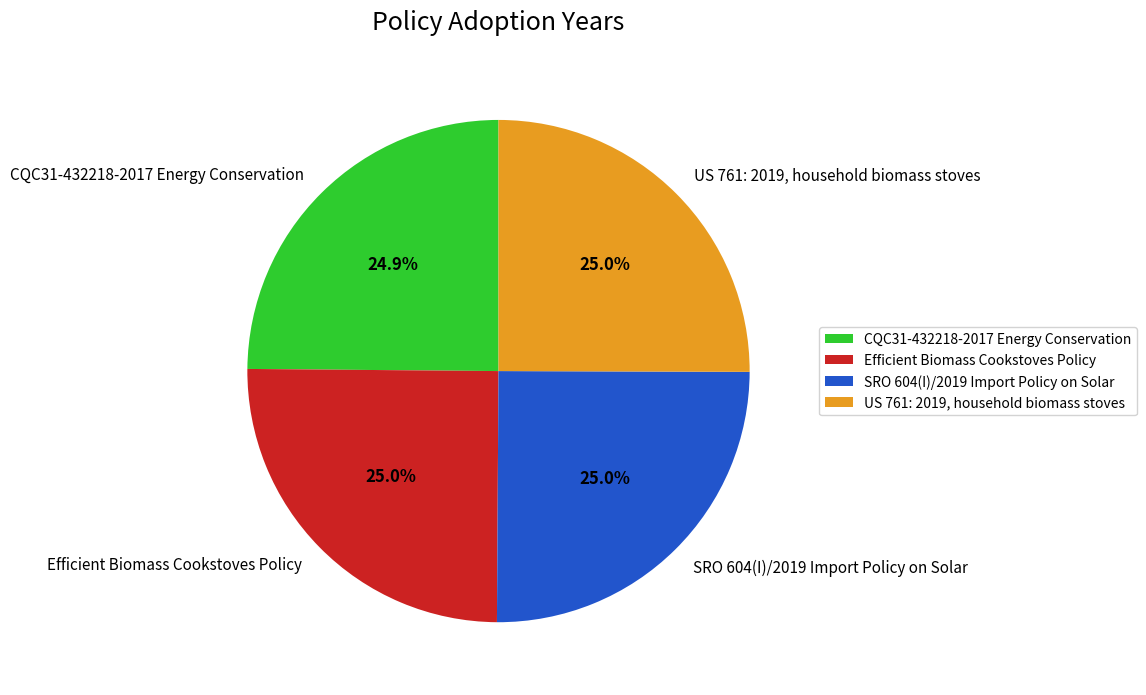

Do CQC31-432218-2017 Energy Conservation and US 761: 2019, household biomass stoves together represent more than half of the pie?

No